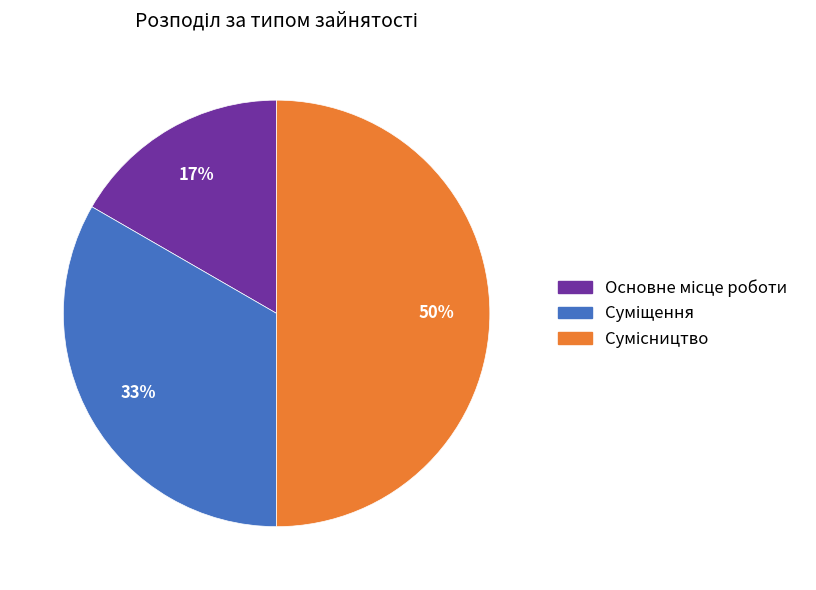

To the nearest percent, what is the average slice percentage?

33%